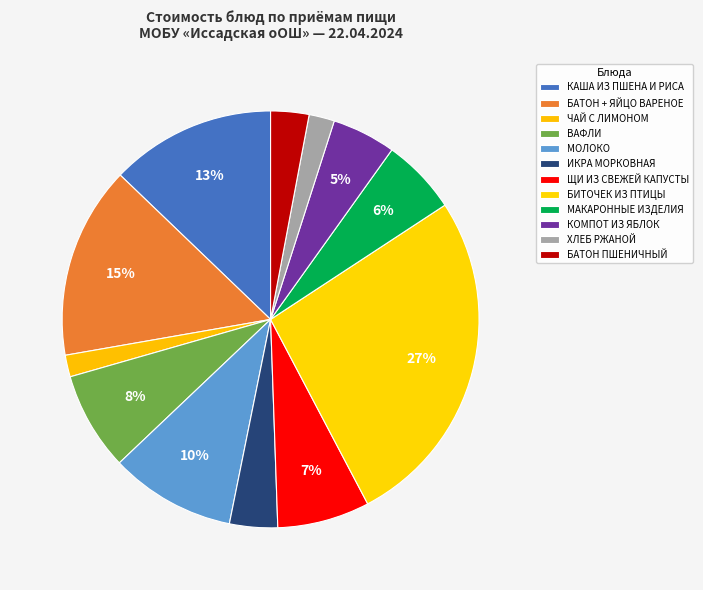

Combined, what portion of the pie is КОМПОТ ИЗ ЯБЛОК and БАТОН + ЯЙЦО ВАРЕНОЕ?

19.9%